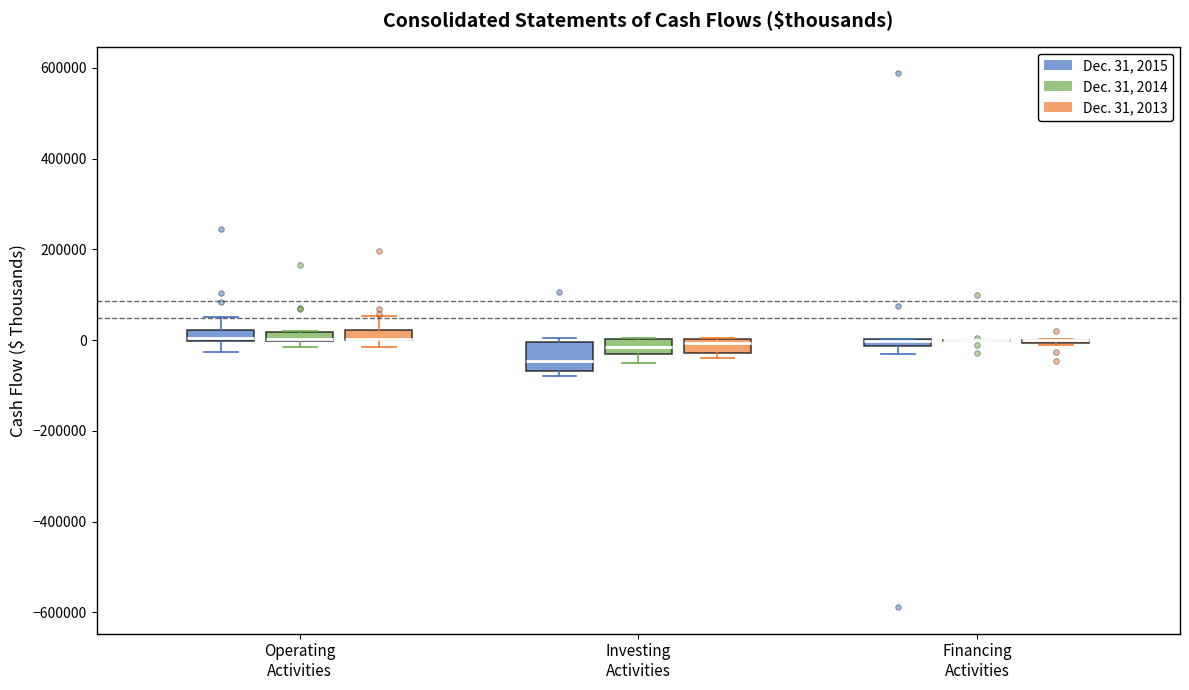

Which box is the tallest, from its lower edge to its upper edge?

Investing Activities (Dec. 31, 2015)